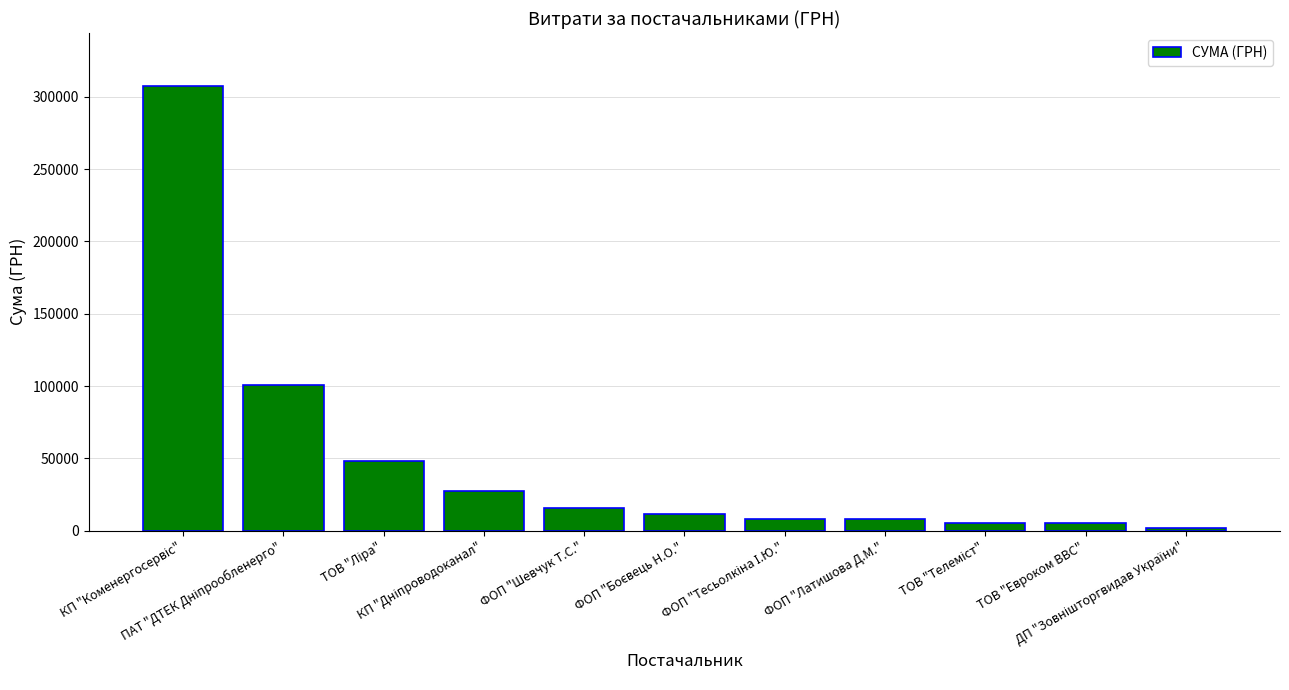

What is the difference between the maximum and minimum values?

305569.7